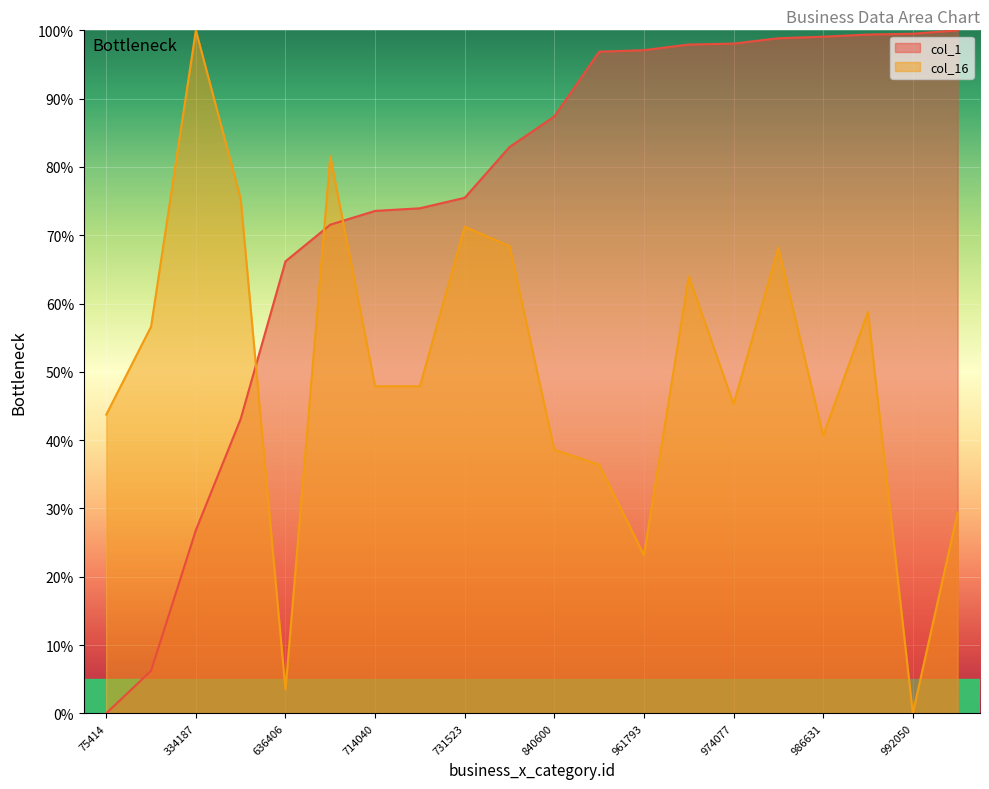

Where do col_16 and col_1 first cross each other?

456986 and 636406